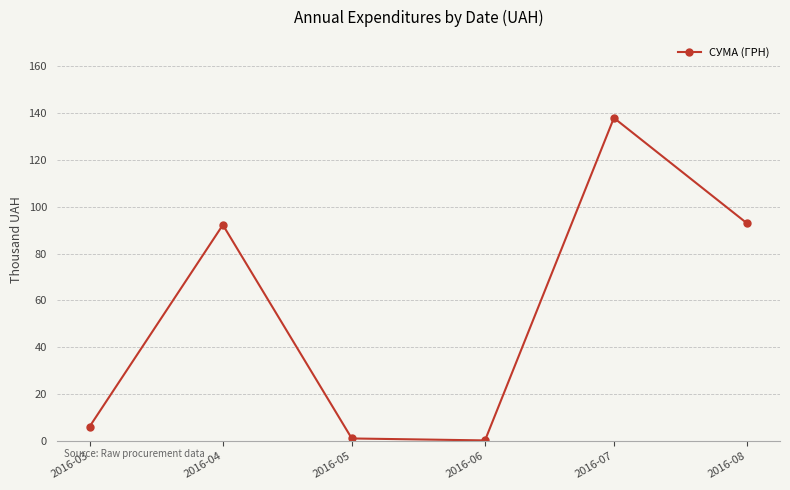

What is the greatest value displayed?

137.8